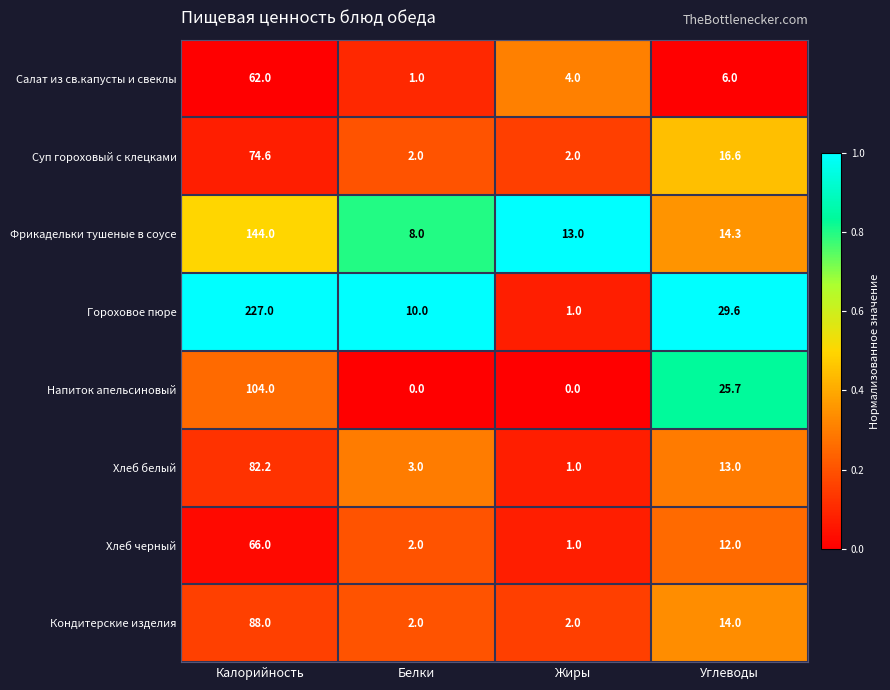

Which category has the highest value across all series?

Калорийность